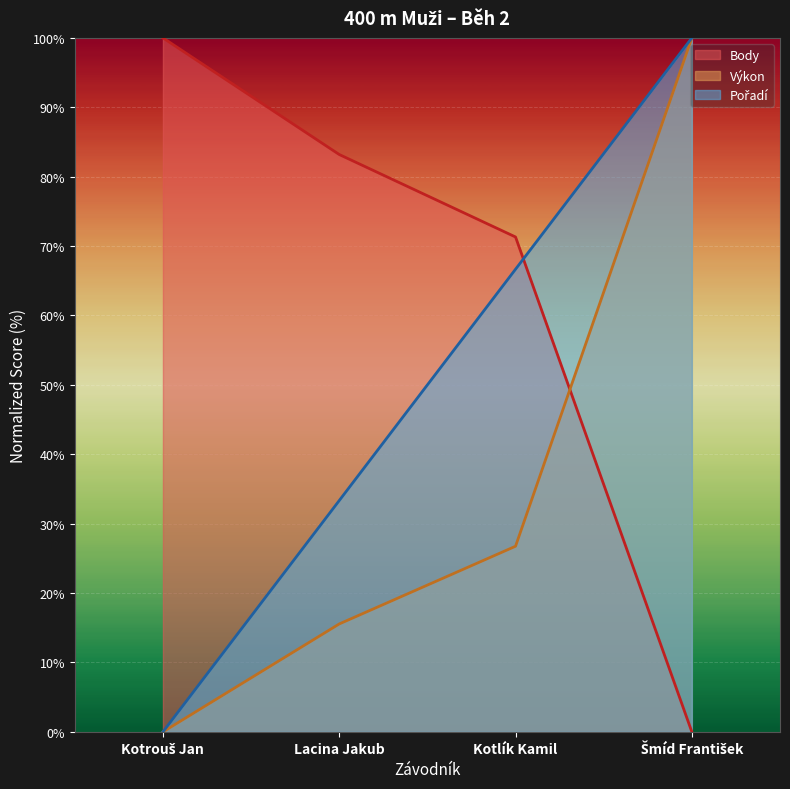

How many data points does each series have?

4